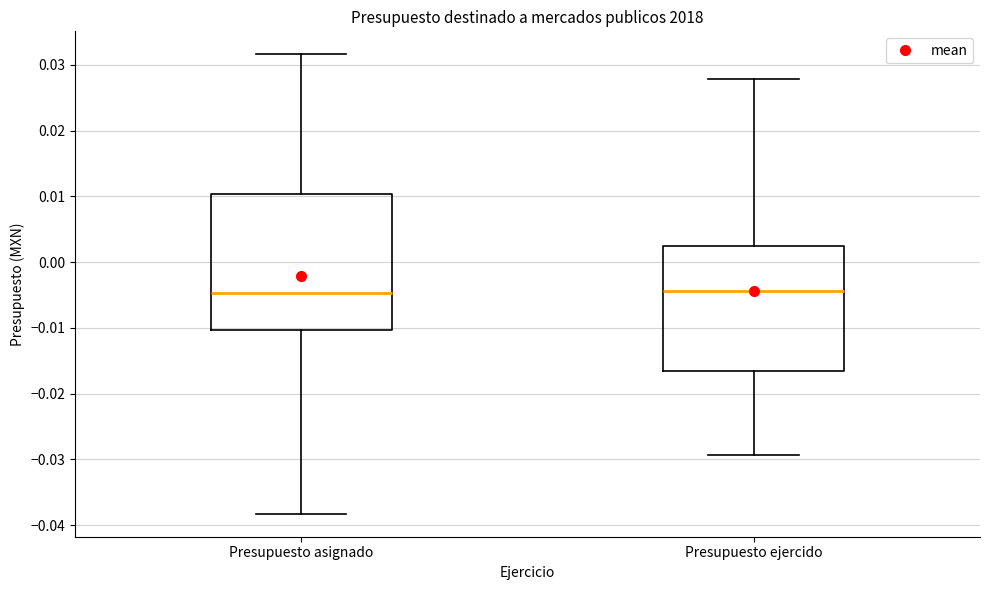

Reading left to right, transcribe this box plot: for each box, give where its median line is, the range the box spans, and where its two whiskers end, as read against the y-axis. The values are not printed on the chart, so give them approximately, as read against the axis.

Presupuesto asignado: median -0.005, box -0.010 to 0.010, whiskers -0.038 to 0.032
Presupuesto ejercido: median -0.004, box -0.017 to 0.002, whiskers -0.029 to 0.028